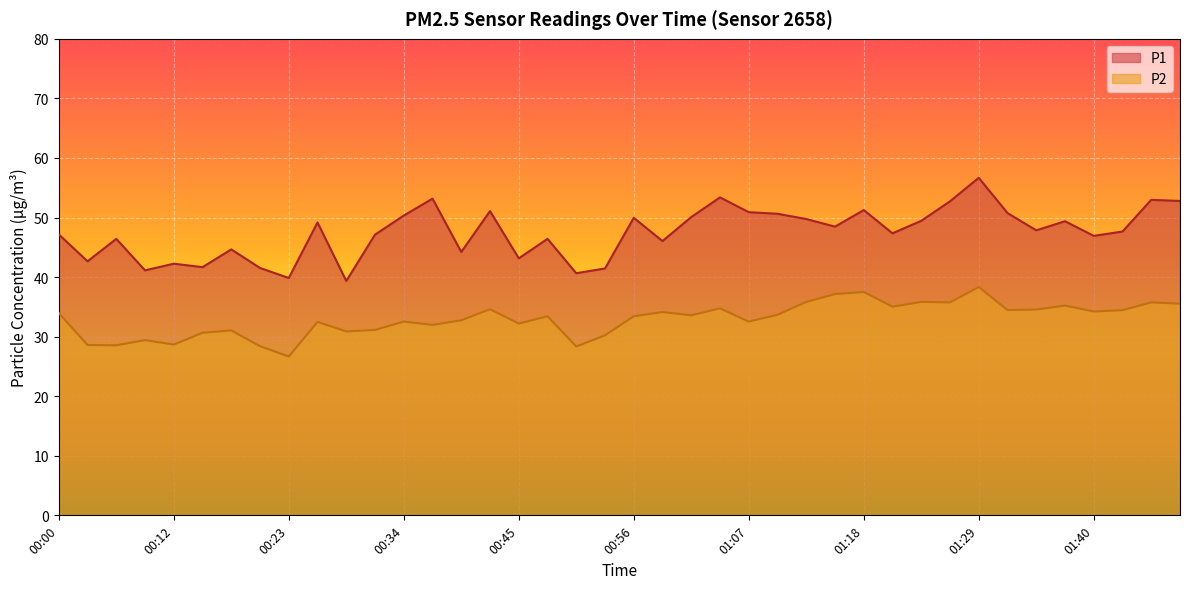

What is the smallest value displayed?

26.7